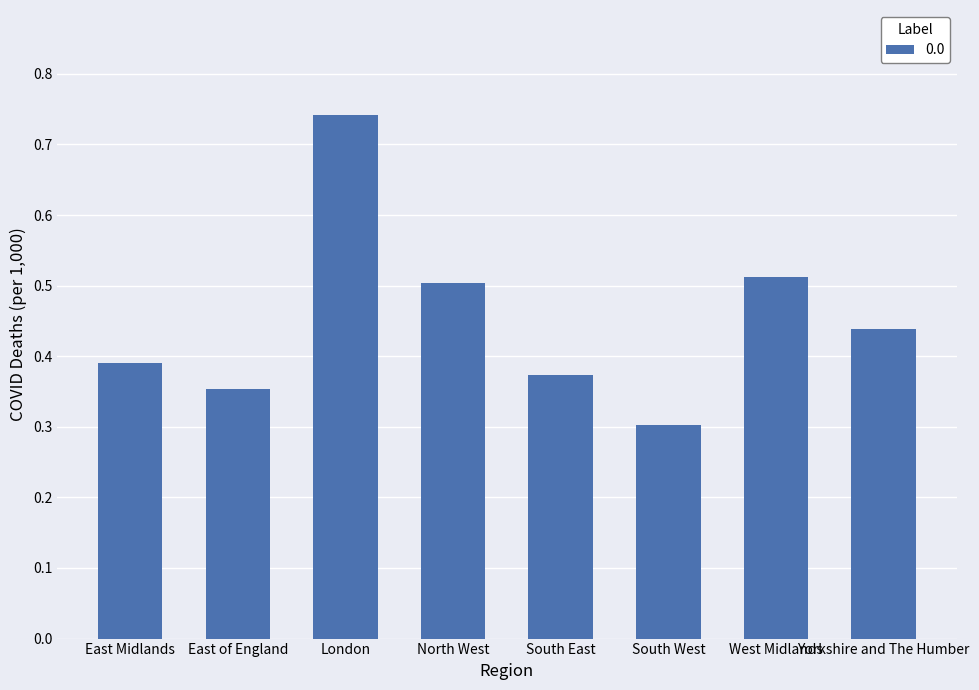

True or false: the data shows 0.3 at North West.

False